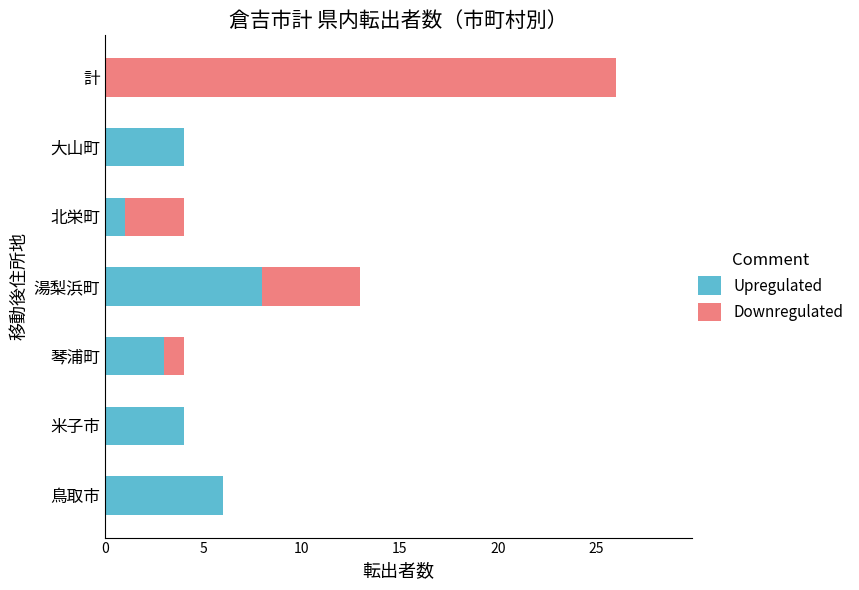

What is the sum of the Upregulated values at 米子市 and 湯梨浜町?

12